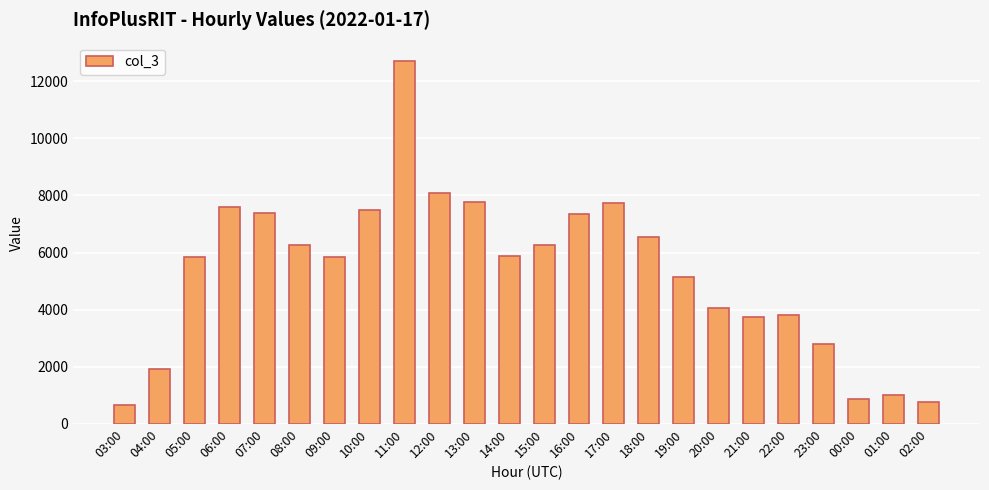

What is the label of the 1st bar from the left?

03:00